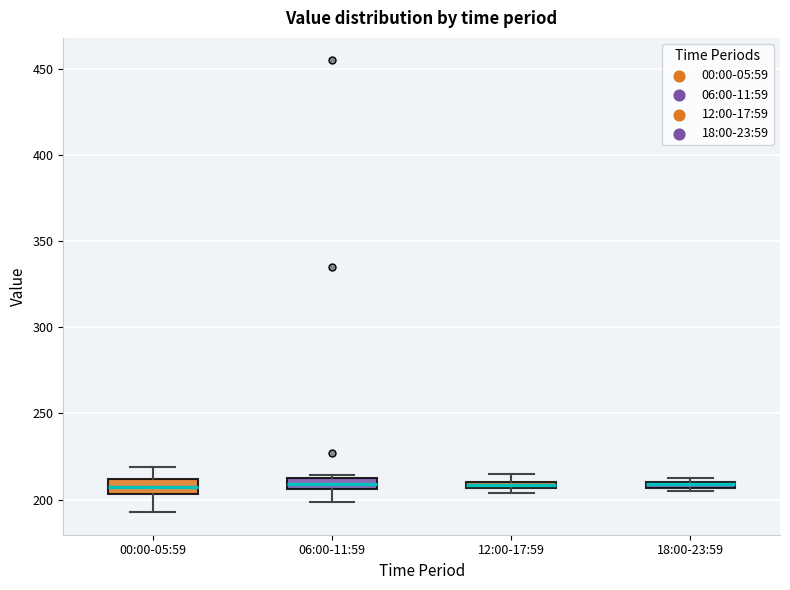

Where is the lower edge of the box for 18:00-23:59 on the y-axis? The values are not printed on the chart, so give them approximately, as read against the axis.

205